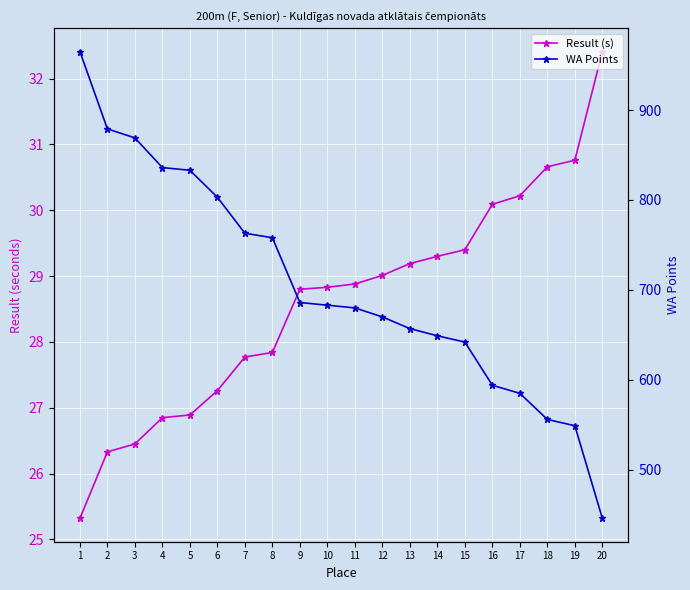

At 20, list the series in order from largest to smallest.

WA Points, Result (s)